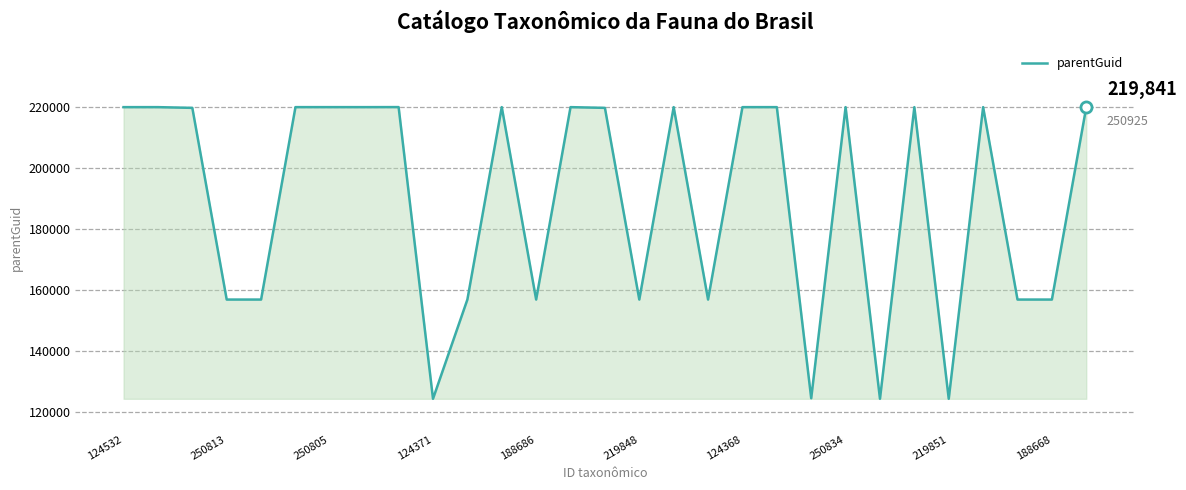

What is the smallest value displayed?

124363